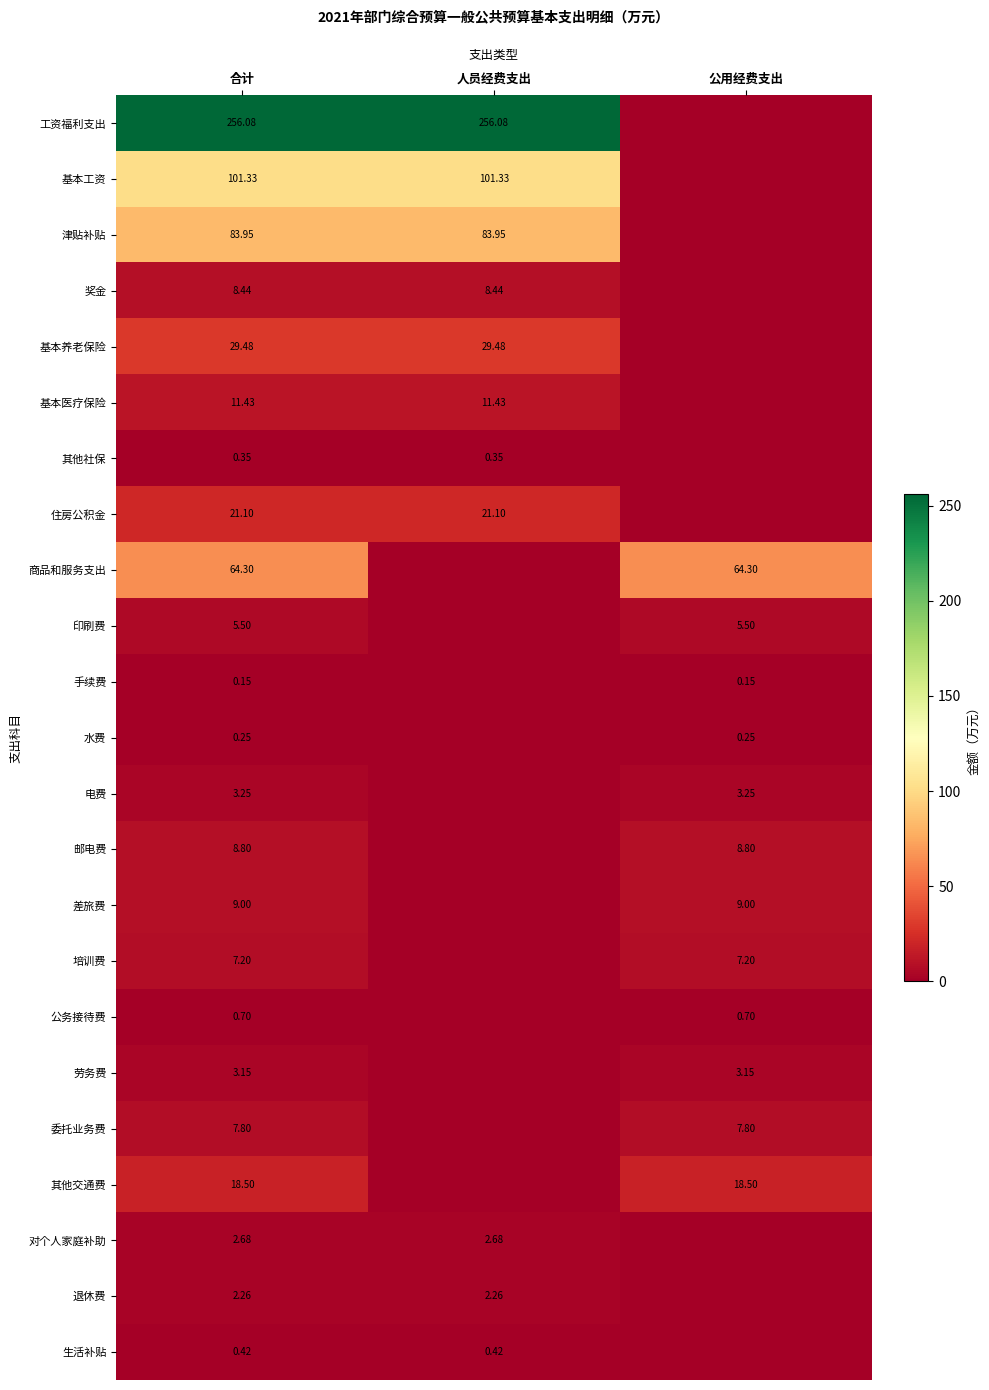

Is the value of 委托业务费 at 合计 greater than the value of 退休费 at 人员经费支出?

Yes